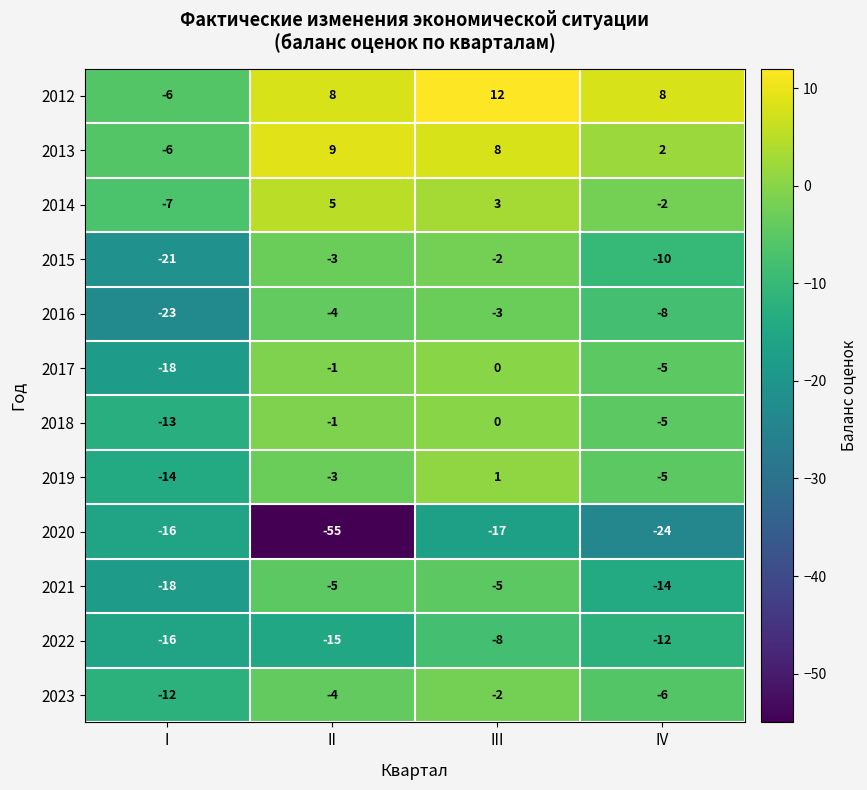

What value does the 2022 series have at II?

-15